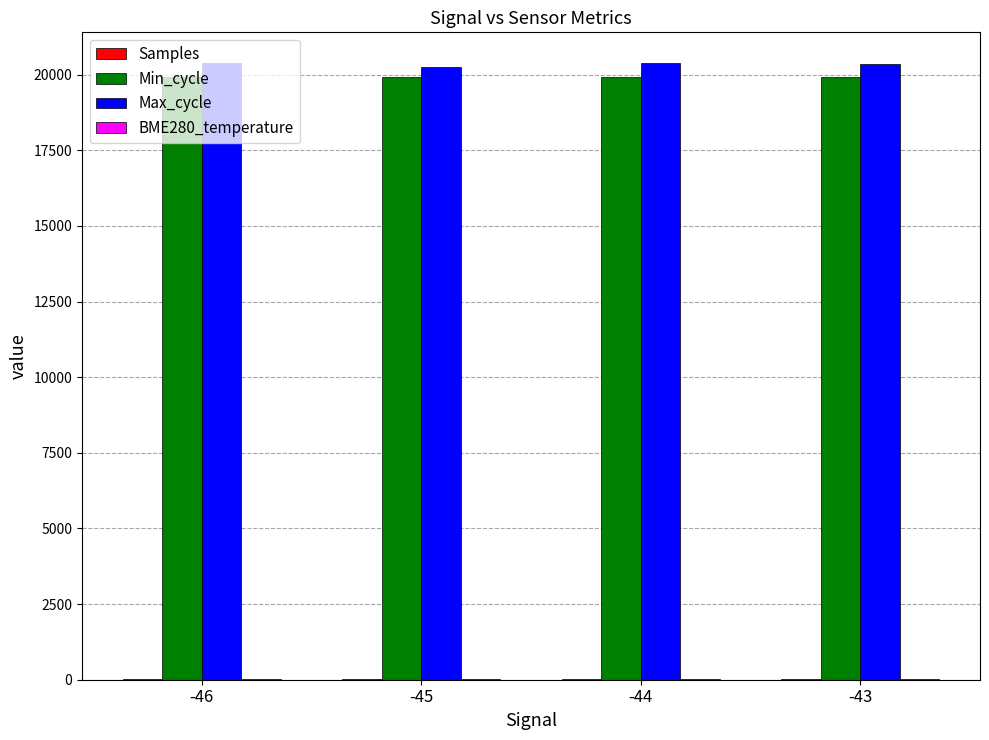

What is the greatest value displayed?

20383.0